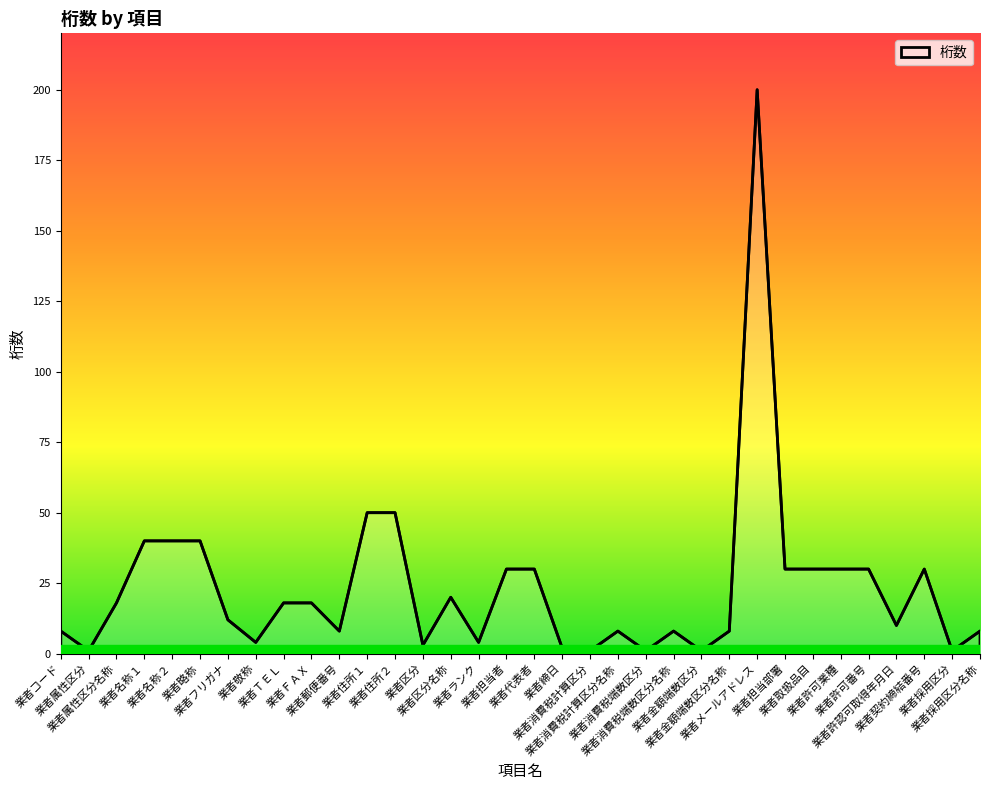

What is the average value?

23